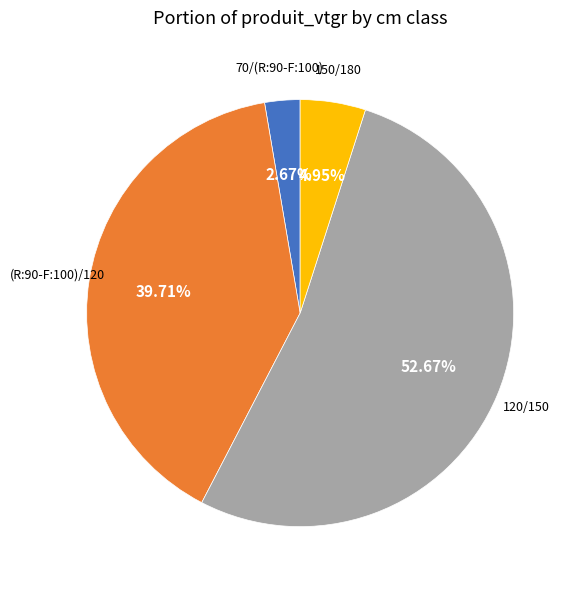

What is the smallest slice in the pie chart?

70/(R:90-F:100)